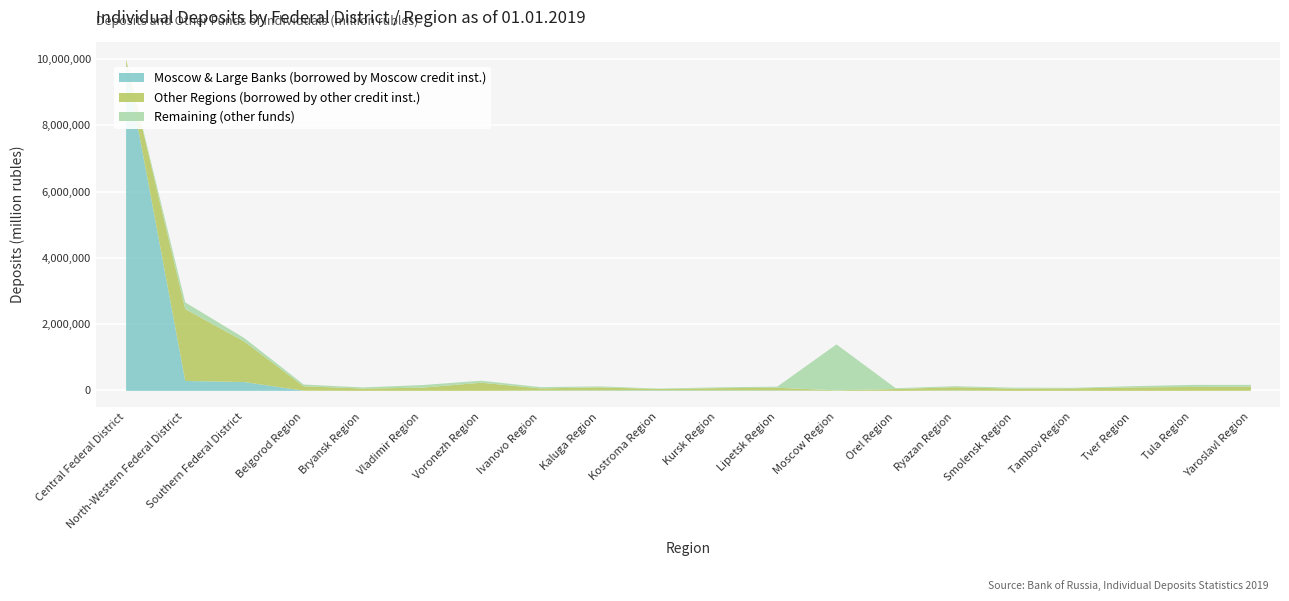

How many values in the Other Regions (borrowed by other credit inst.) series exceed 95120?

9